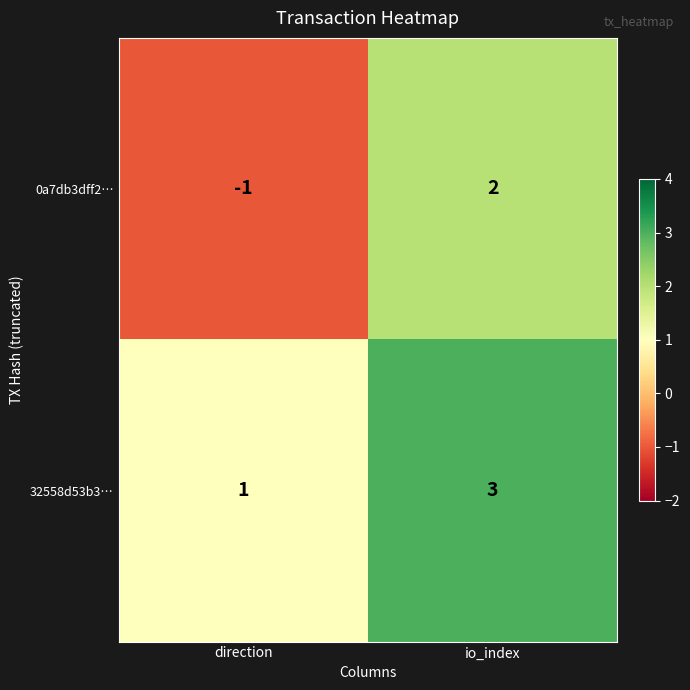

At which label is 0a7db3dff2… closest to 0?

direction